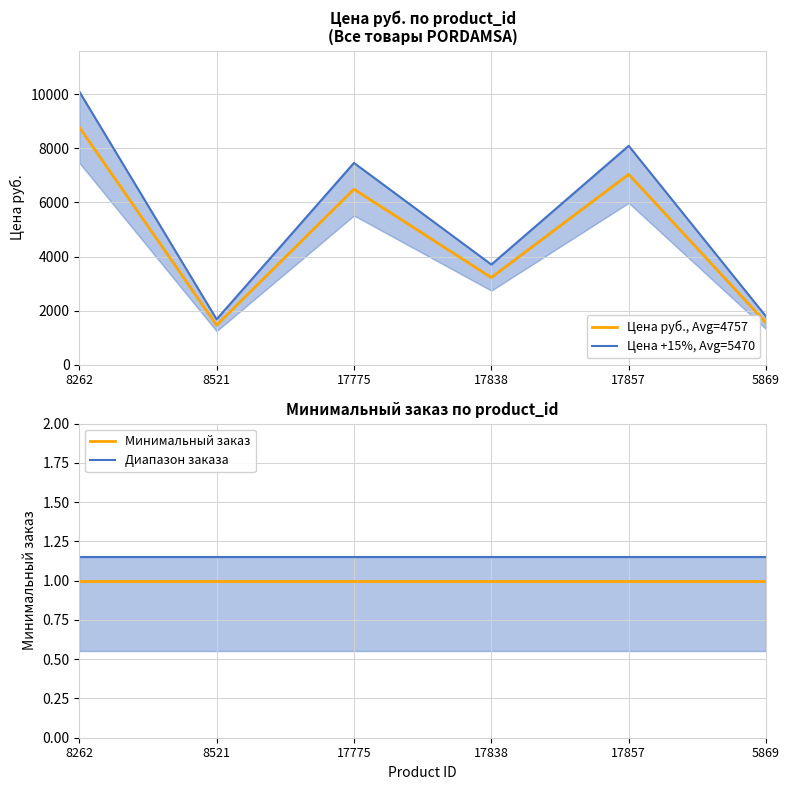

Between 17838 and 5869, which is larger?

17838